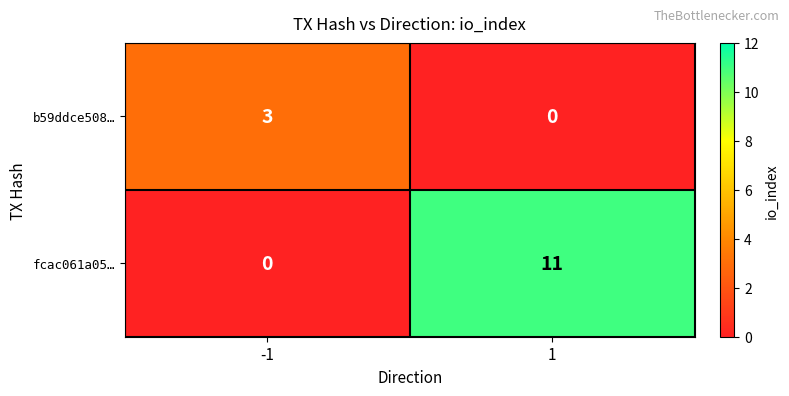

At which category is the sum across all series the highest?

1